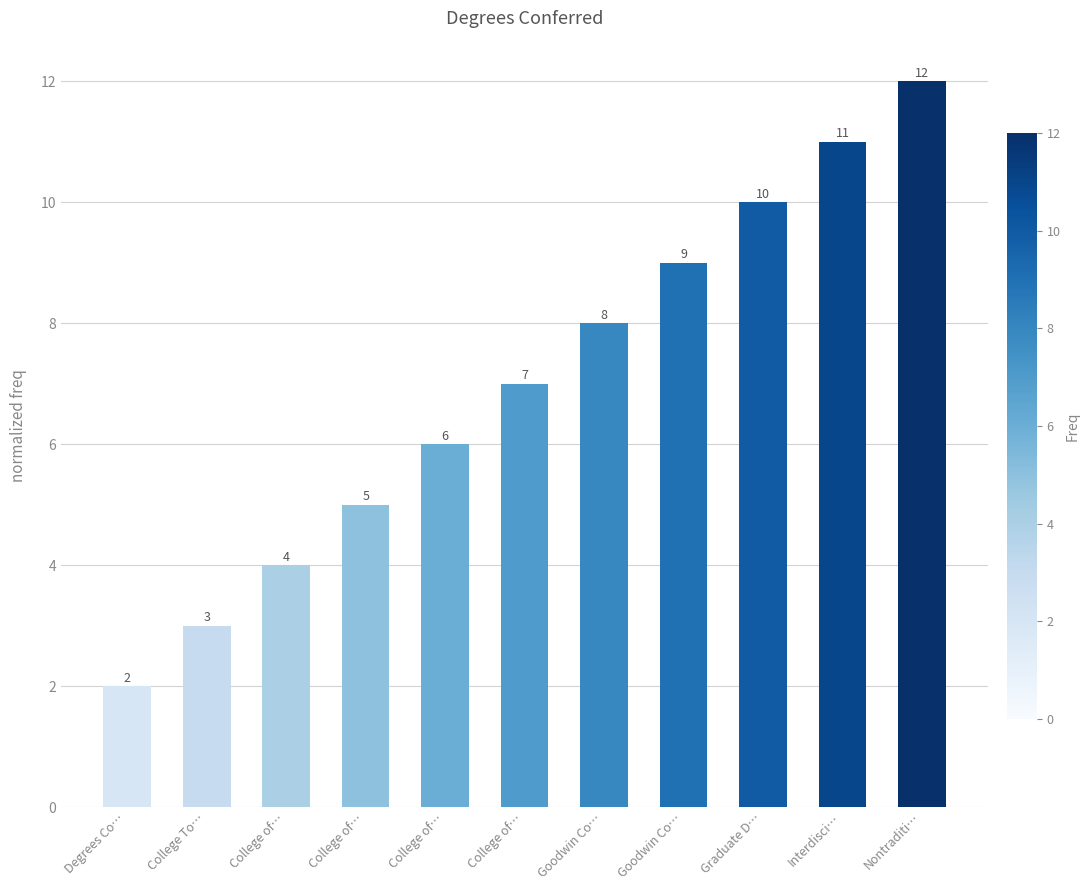

Are the bars horizontal?

No